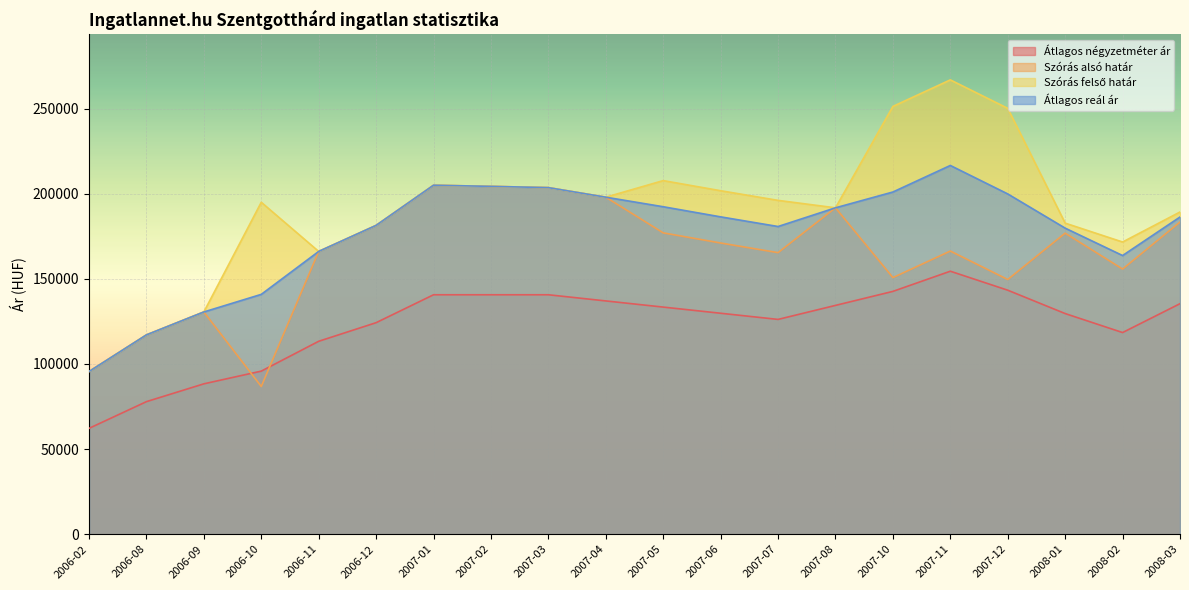

Reading left to right, list all the values displayed in this chart.

Átlagos négyzetméter ár: 62159	77852	88315	95787	113305	124233	140625	140625	140625	137007	133389	129771	126153	134383	142612	154459	143305	129587	118433	135392
Szórás alsó határ: 95538	117056	130526	86773	166073	181370	204962	204289	203554	197929	176976	171031	165365	191697	150712	166304	149588	176816	155731	183350
Szórás felső határ: 95538	117056	130526	194953	166073	181370	204962	204289	203554	197929	207674	201729	196063	191697	251236	266828	250112	182696	171605	189230
Átlagos reál ár: 95538	117056	130526	140863	166073	181370	204962	204289	203554	197929	192325	186380	180714	191697	200974	216566	199850	179756	163668	186290